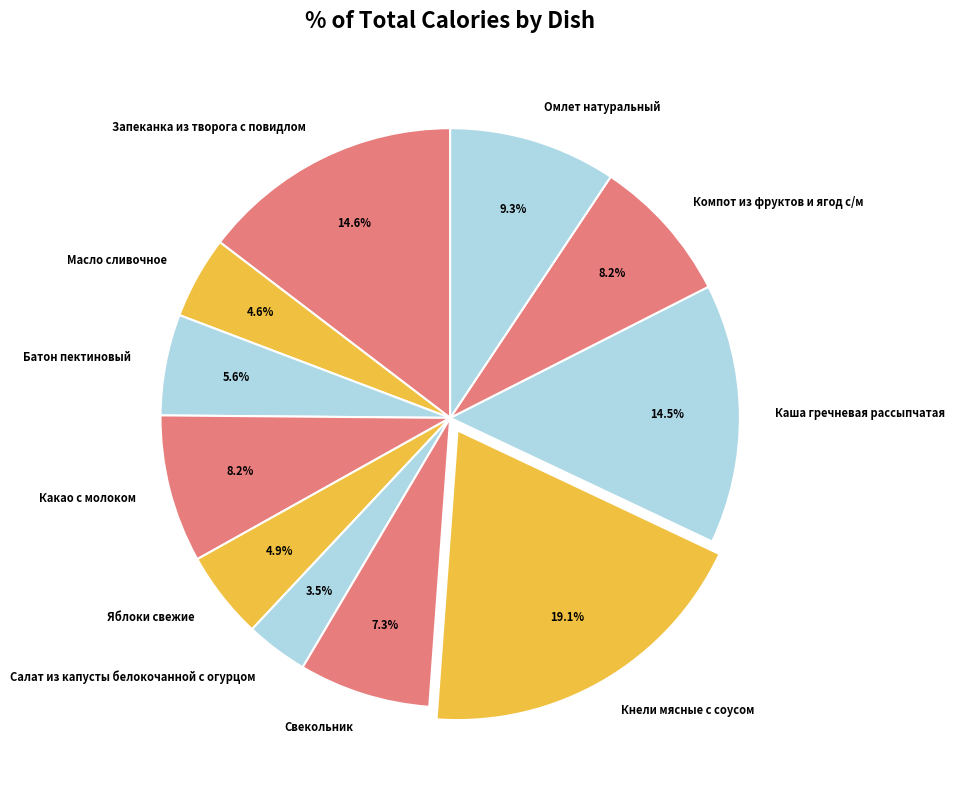

To the nearest percent, what is the difference between the Масло сливочное and Батон пектиновый slice percentages?

1%